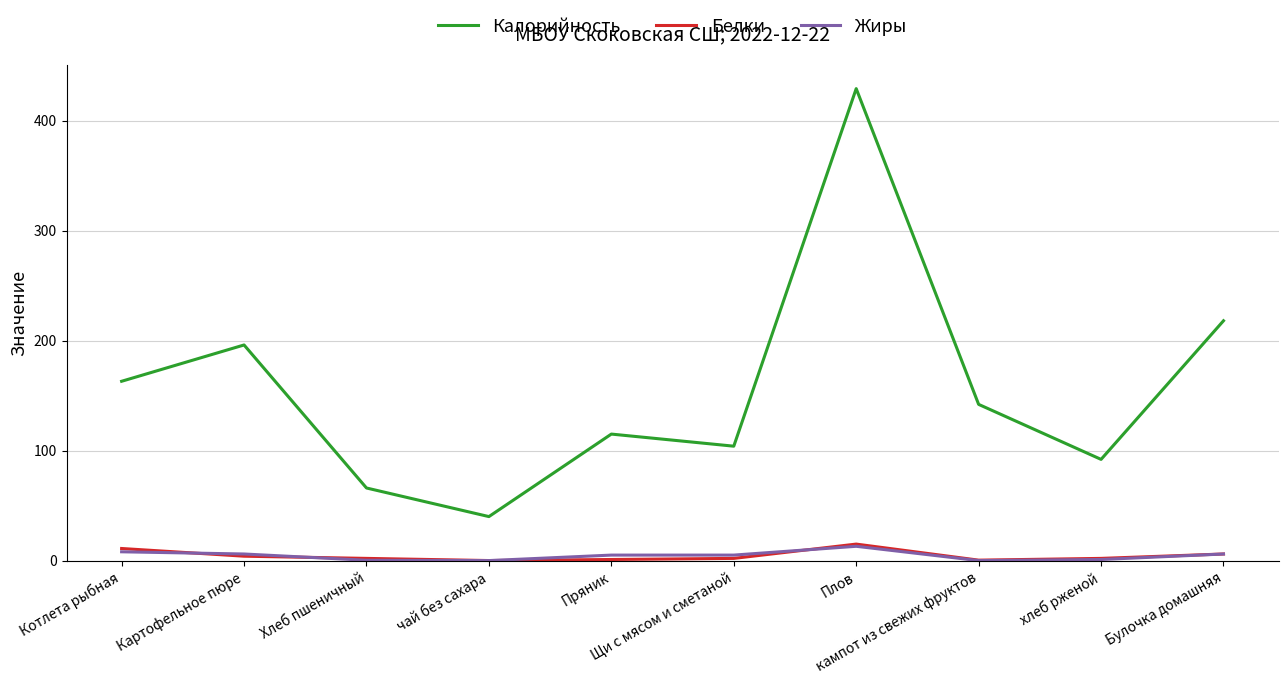

True or false: Белки and Калорийность intersect in this chart.

False